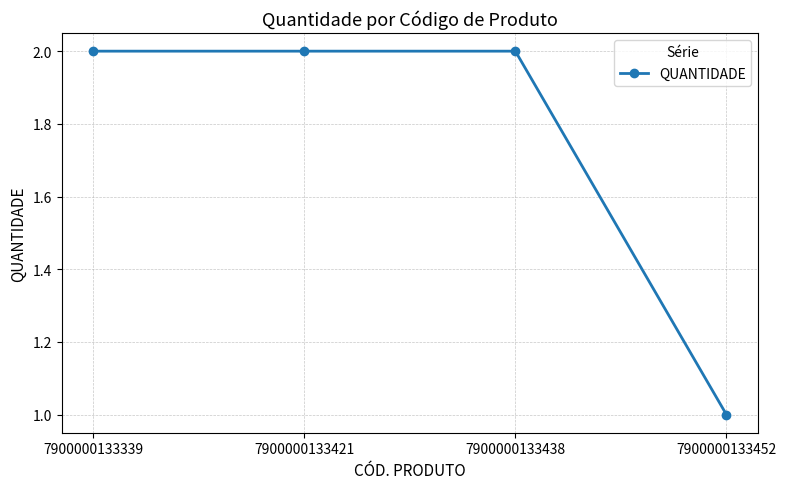

How many lines are shown in the chart?

1